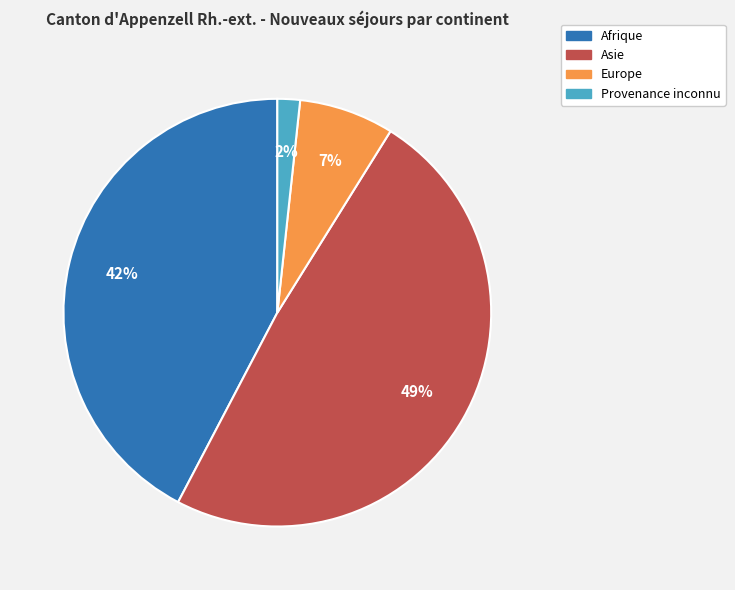

Which has a higher value, Provenance inconnu or Asie?

Asie